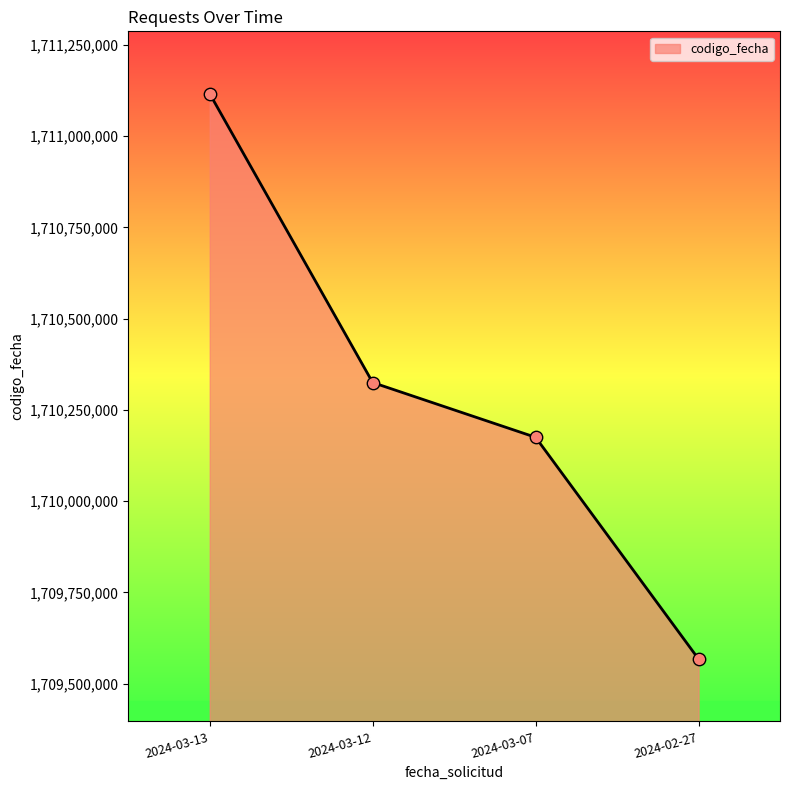

Which has a higher value, 2024-03-07 or 2024-02-27?

2024-03-07